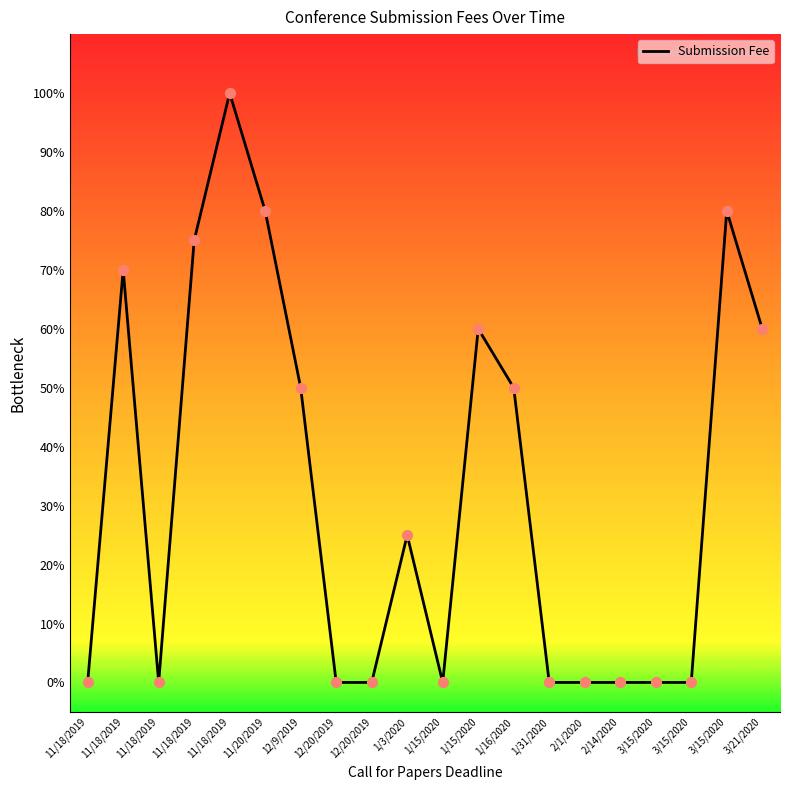

Does the chart have visible grid lines?

No